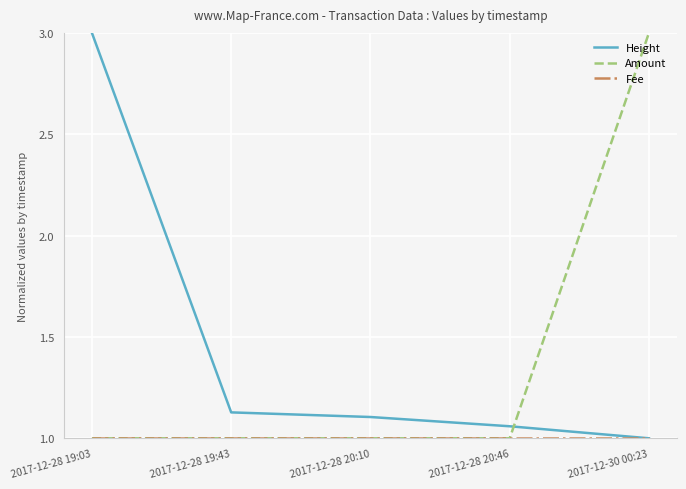

How many intersections are there between Height and Amount?

1